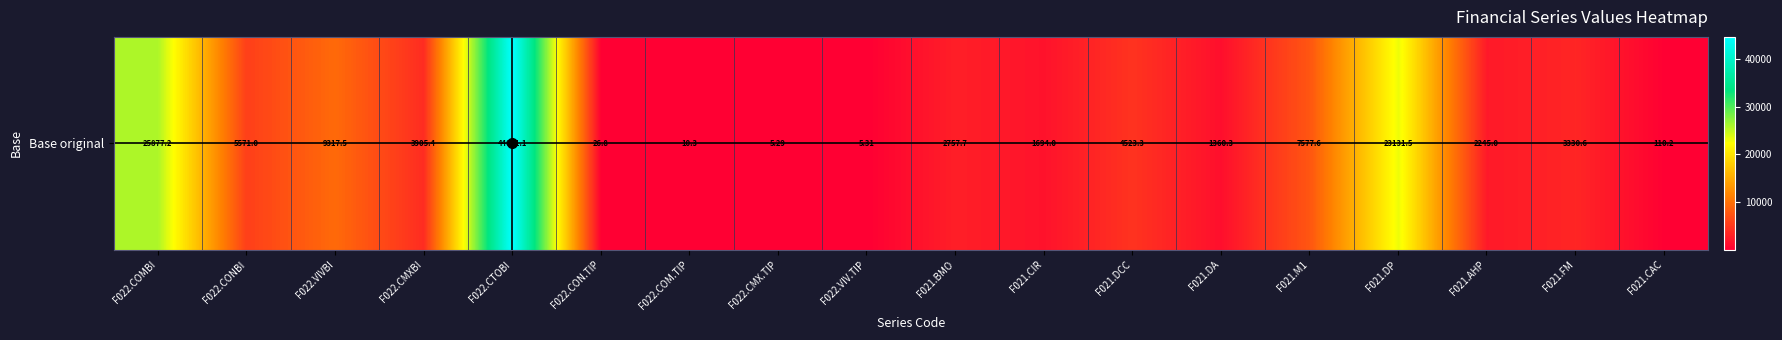

True or false: the data shows 1308.3 at F021.AHP.

False